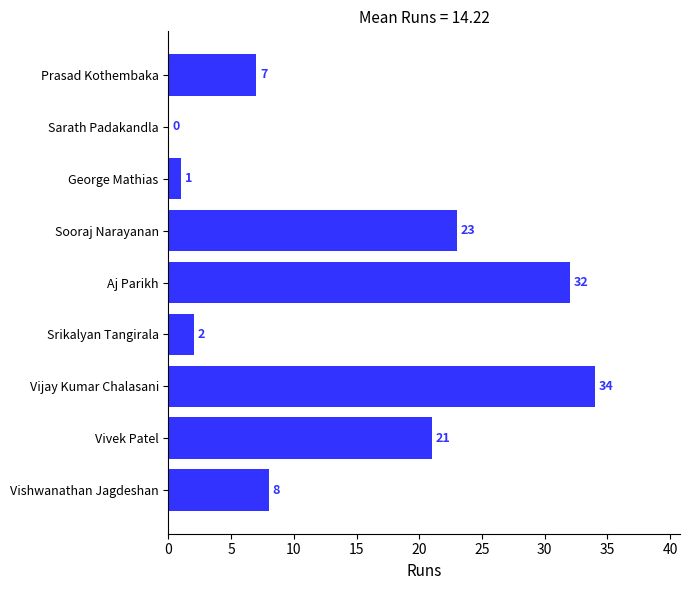

How many categories are shown in the chart?

9